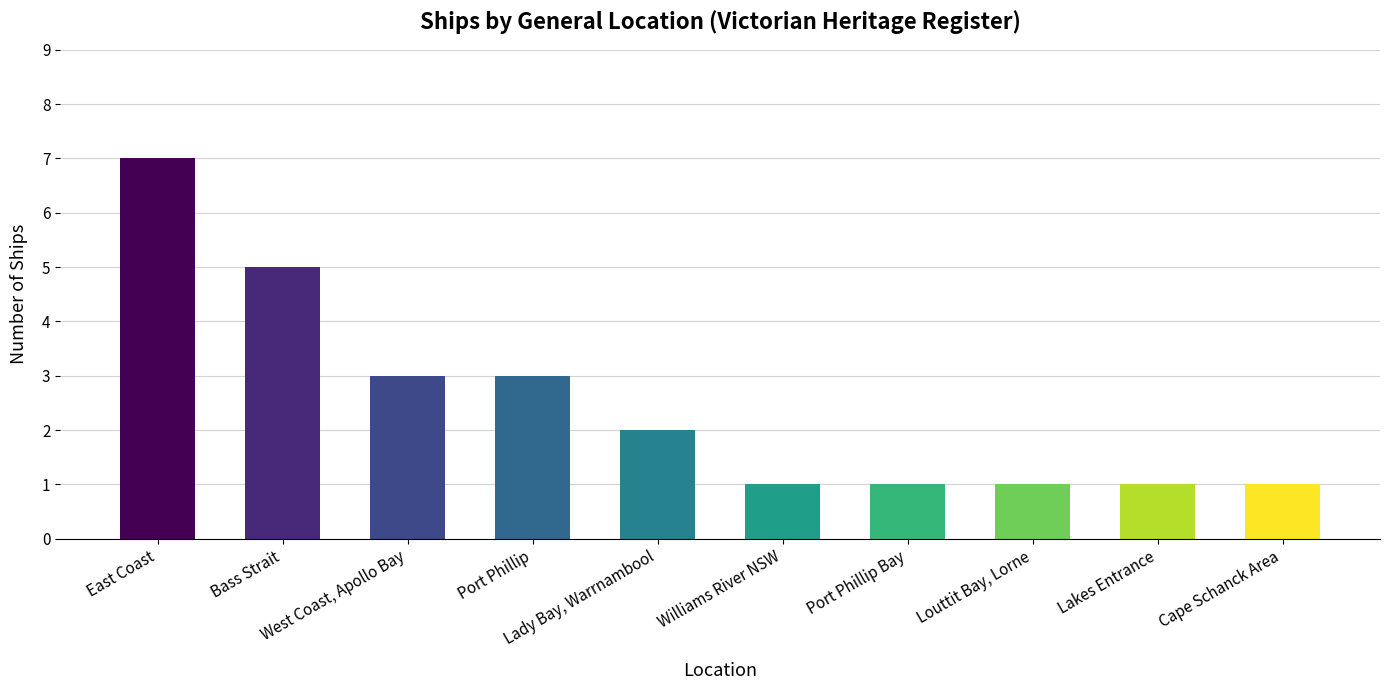

What is the difference between the maximum and minimum values?

6